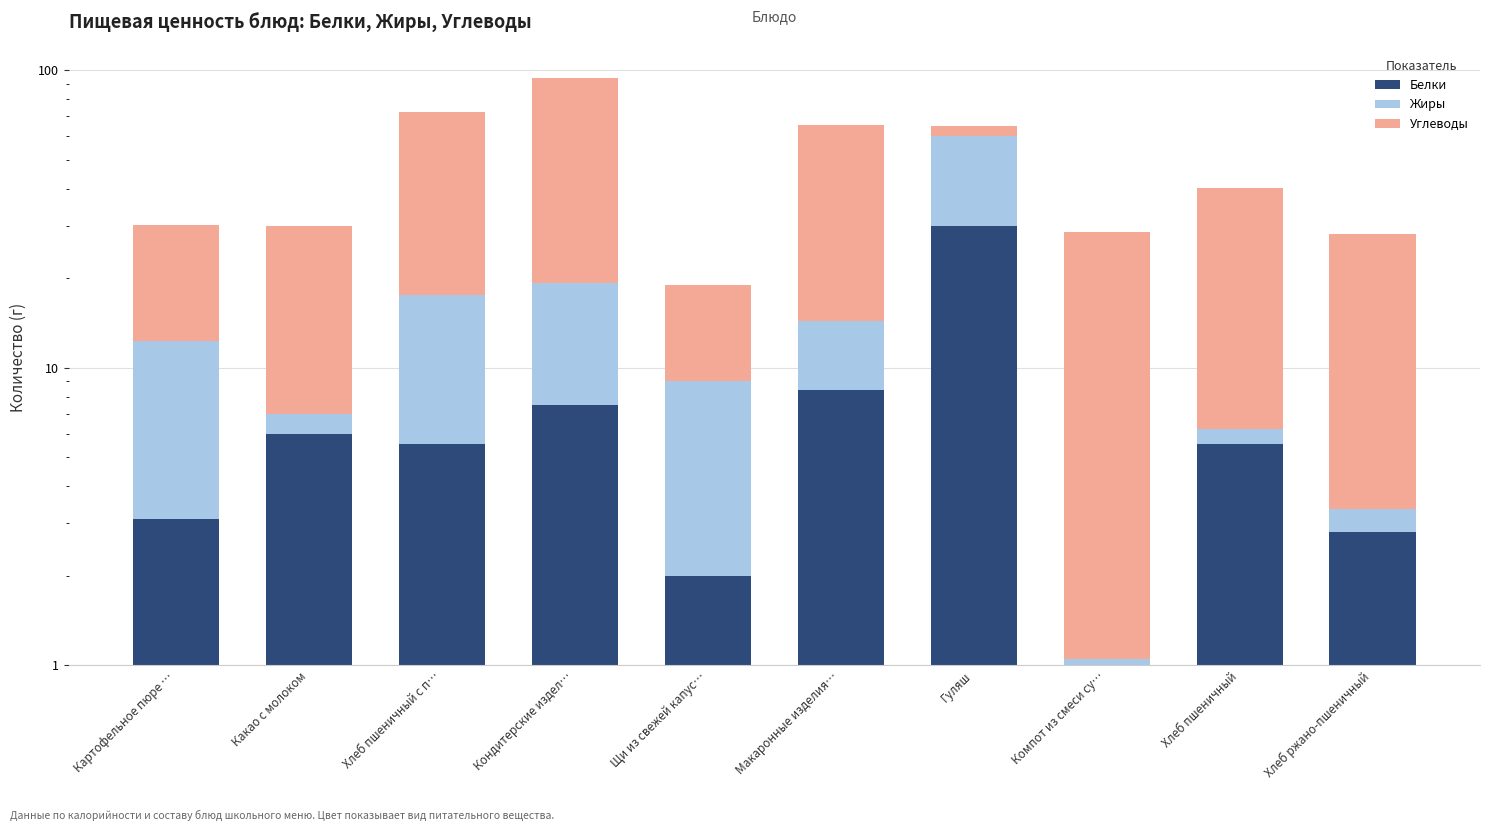

How many bars are there in each group?

3